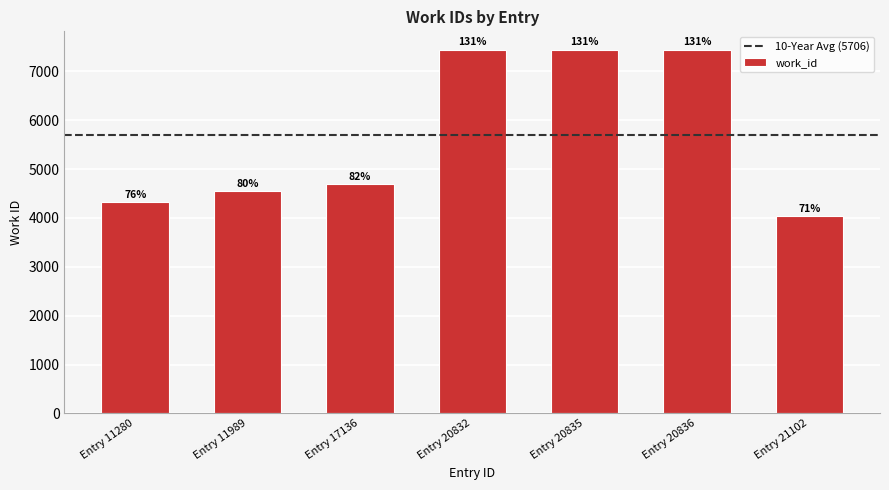

Does the chart contain any negative values?

No